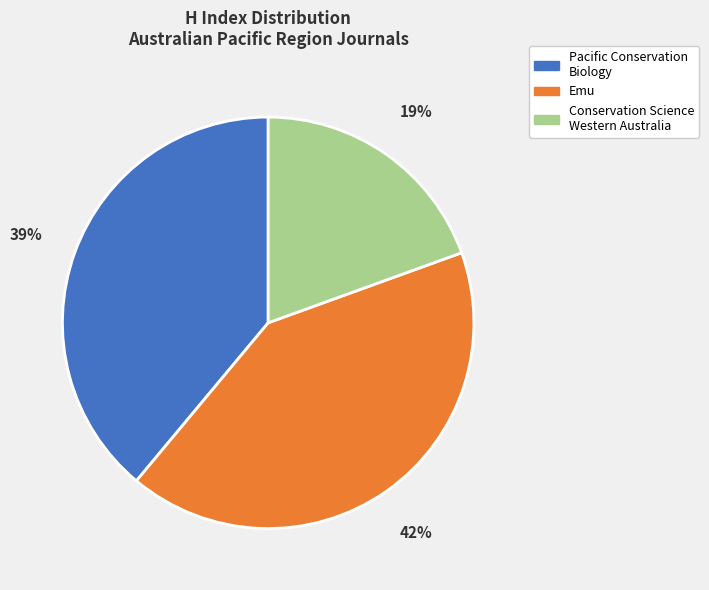

To the nearest percent, what is the average slice percentage?

33%